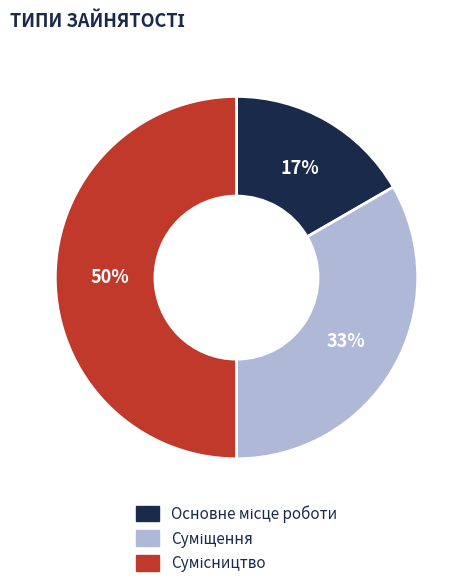

To the nearest percent, what is the difference between the largest and smallest slice percentages?

33%